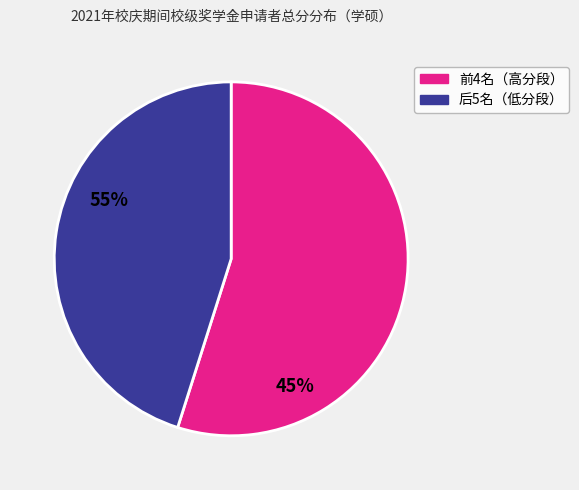

Count the number of slices in the pie.

2